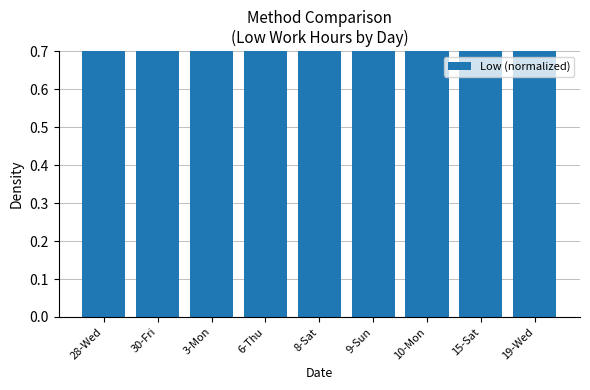

What is the label of the 7th bar from the right?

3-Mon